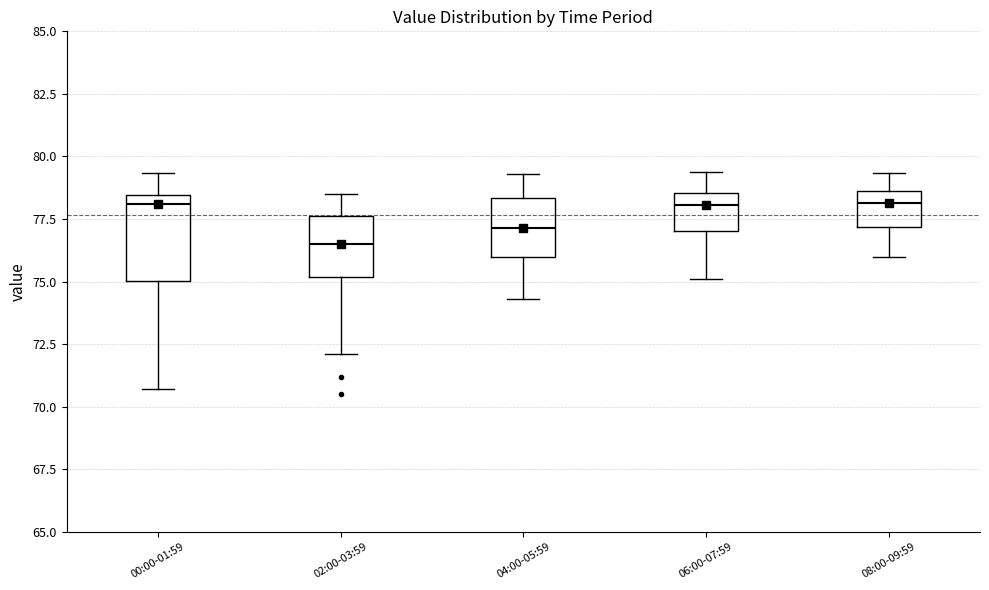

Reading left to right, transcribe this box plot: for each box, give where its median line is, the range the box spans, and where its two whiskers end, as read against the y-axis. The values are not printed on the chart, so give them approximately, as read against the axis.

00:00-01:59: median 78.0, box 75.0 to 78.5, whiskers 70.5 to 79.5
02:00-03:59: median 76.5, box 75.0 to 77.5, whiskers 72.0 to 78.5
04:00-05:59: median 77.0, box 76.0 to 78.5, whiskers 74.5 to 79.5
06:00-07:59: median 78.0, box 77.0 to 78.5, whiskers 75.0 to 79.5
08:00-09:59: median 78.0, box 77.0 to 78.5, whiskers 76.0 to 79.5